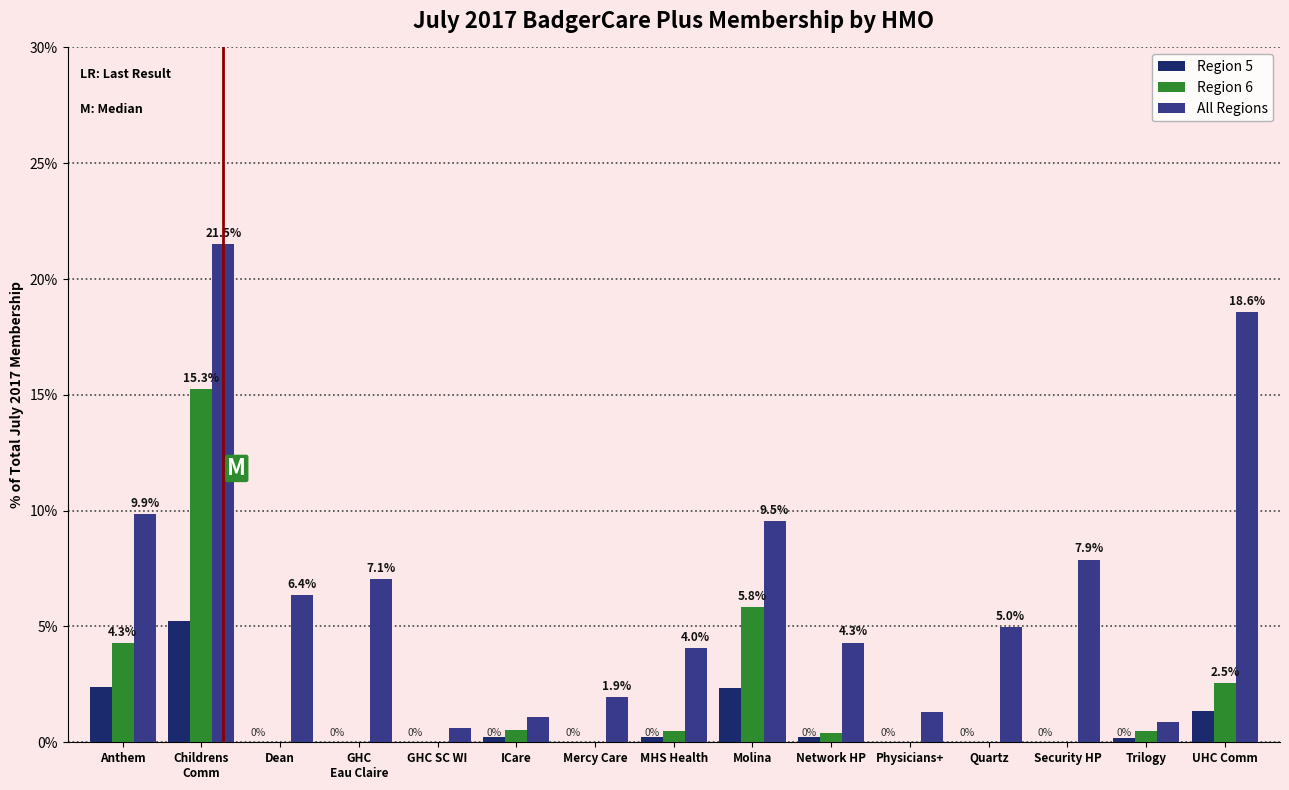

What is the maximum value for All Regions?

21.5